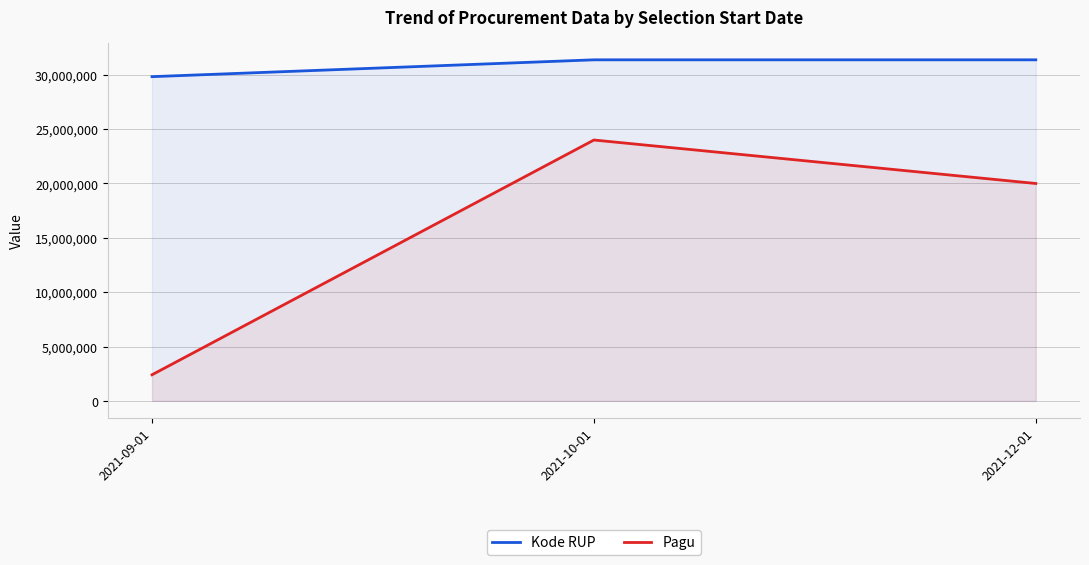

How many lines are shown in the chart?

2